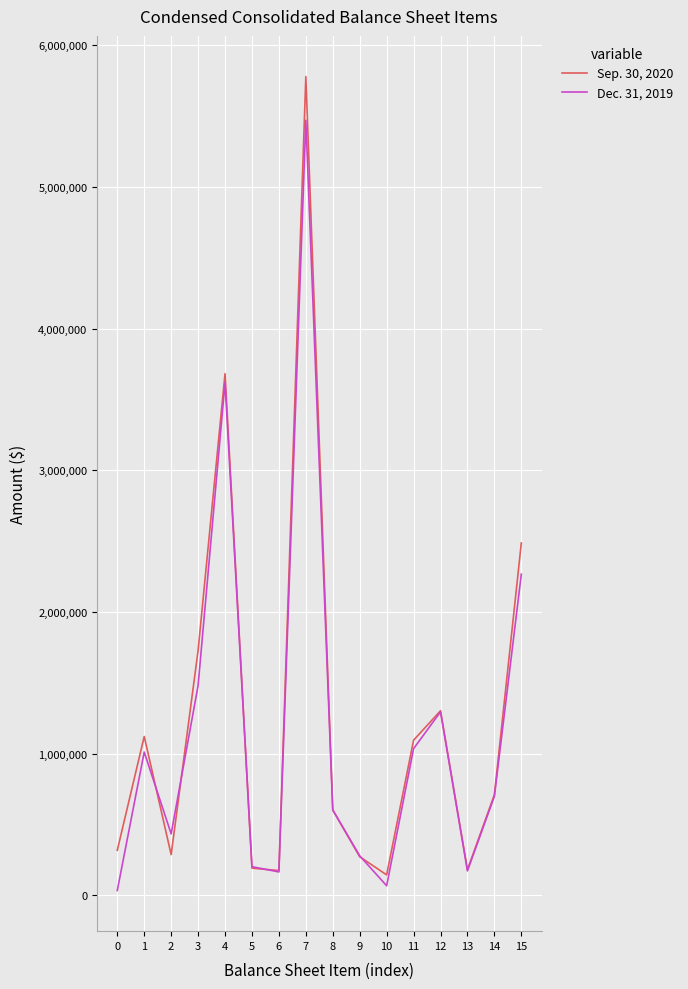

What are all the series names shown in the legend?

Sep. 30, 2020, Dec. 31, 2019